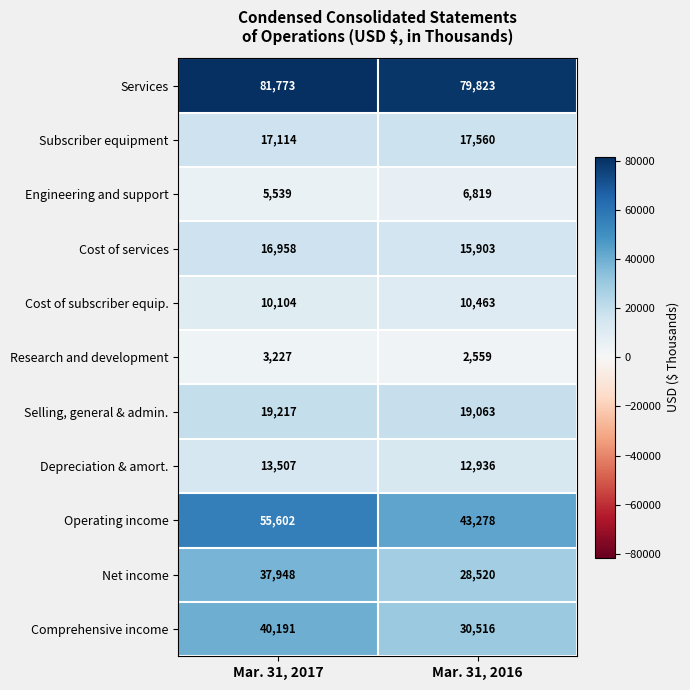

Reading left to right, transcribe all the data shown in this chart.

Services: Mar. 31, 2017=81773	Mar. 31, 2016=79823
Subscriber equipment: Mar. 31, 2017=17114	Mar. 31, 2016=17560
Engineering and support: Mar. 31, 2017=5539	Mar. 31, 2016=6819
Cost of services: Mar. 31, 2017=16958	Mar. 31, 2016=15903
Cost of subscriber equip.: Mar. 31, 2017=10104	Mar. 31, 2016=10463
Research and development: Mar. 31, 2017=3227	Mar. 31, 2016=2559
Selling, general & admin.: Mar. 31, 2017=19217	Mar. 31, 2016=19063
Depreciation & amort.: Mar. 31, 2017=13507	Mar. 31, 2016=12936
Operating income: Mar. 31, 2017=55602	Mar. 31, 2016=43278
Net income: Mar. 31, 2017=37948	Mar. 31, 2016=28520
Comprehensive income: Mar. 31, 2017=40191	Mar. 31, 2016=30516